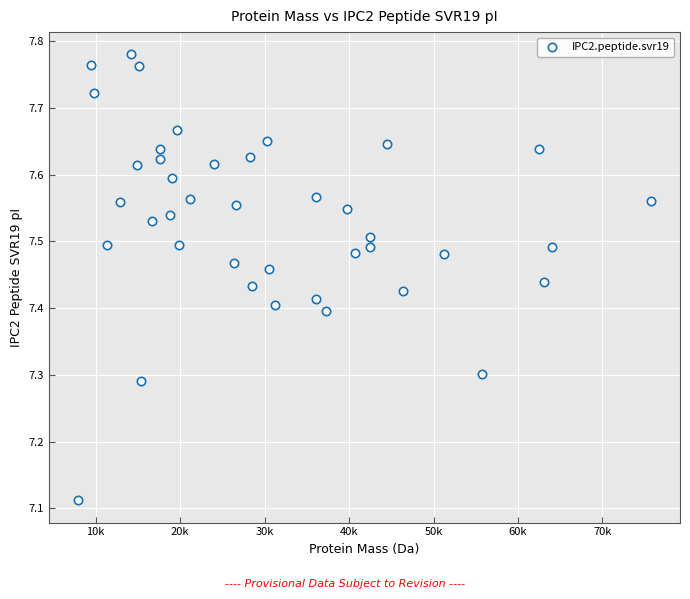

What is the range of X values (max minus min)?

67923.6